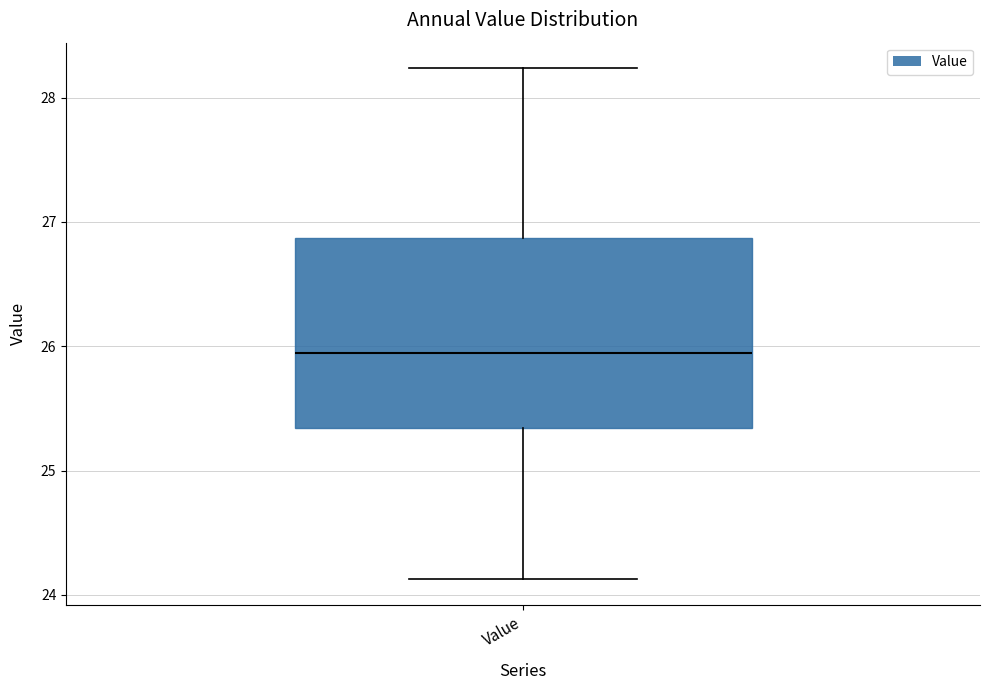

Read this box plot against the y-axis: the position of the median line, the range covered by the box, and the ends of both whiskers. The values are not printed on the chart, so give them approximately, as read against the axis.

median 25.9, box 25.3 to 26.9, whiskers 24.1 to 28.2